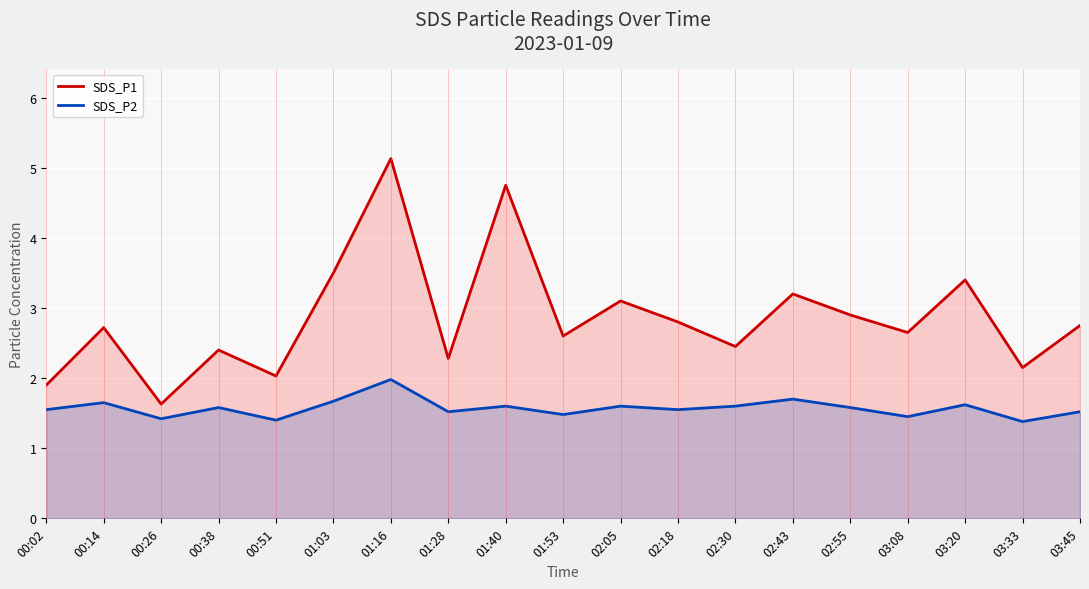

True or false: SDS_P1 and SDS_P2 intersect in this chart.

False